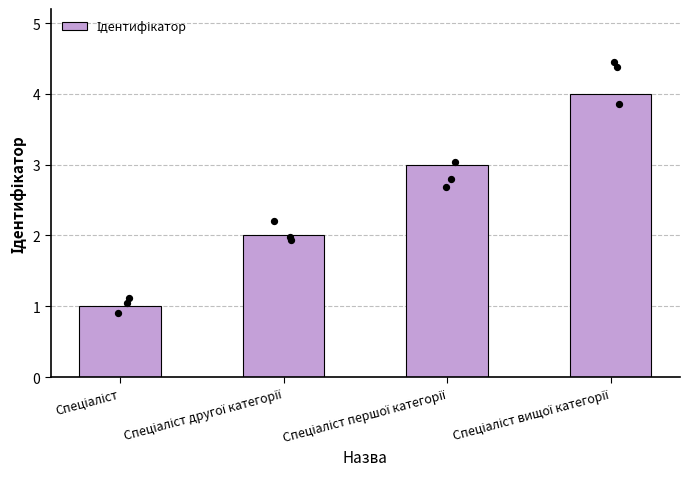

What is the change in value from Спеціаліст першої категорії to Спеціаліст вищої категорії?

+1